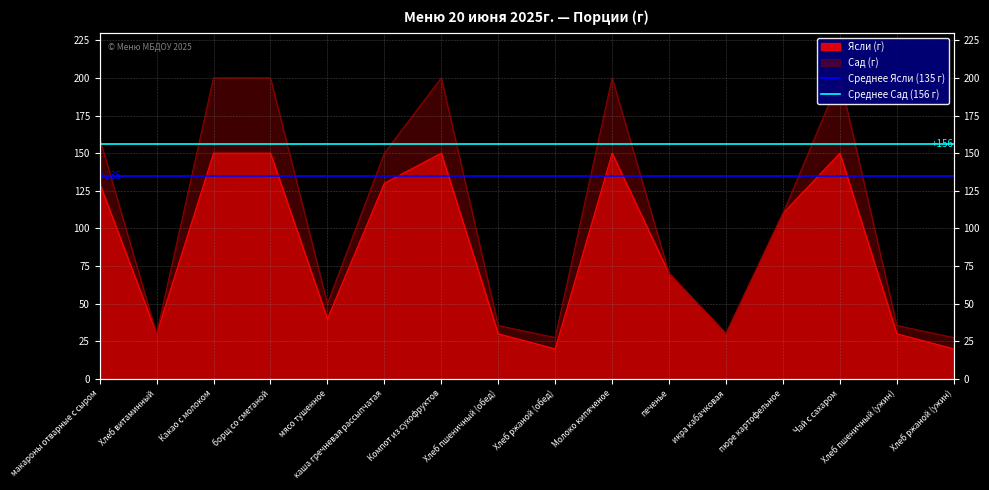

What is the highest value of the Среднее Ясли (135 г) series?

135